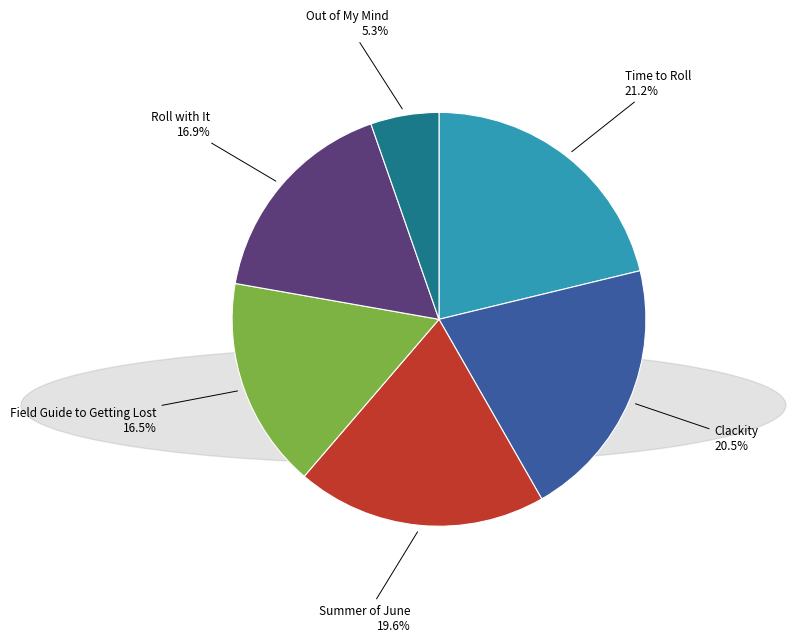

How much of the chart is everything except Clackity?

79.5%